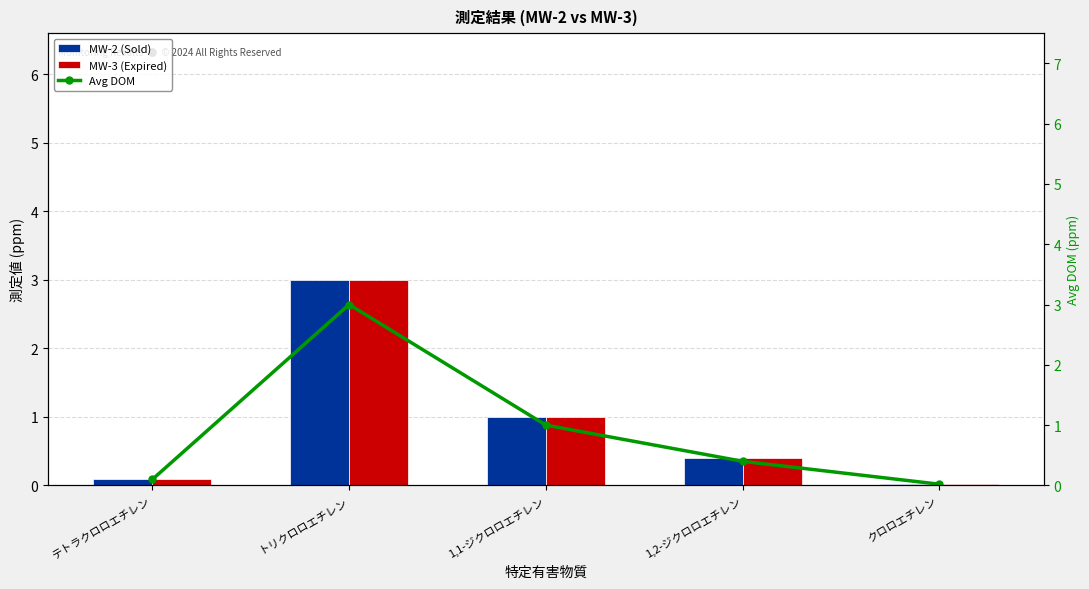

What is the total value across all series at 1,1-ジクロロエチレン?

3.0